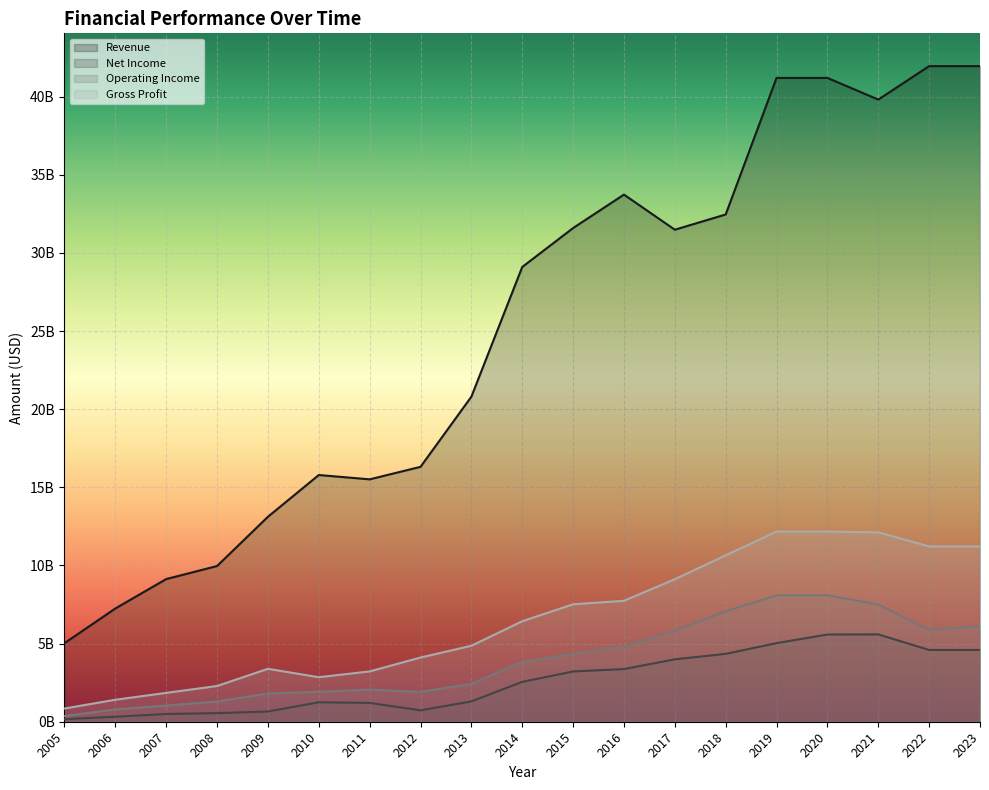

What is the approximate value of Gross Profit at 2022?

11218500000